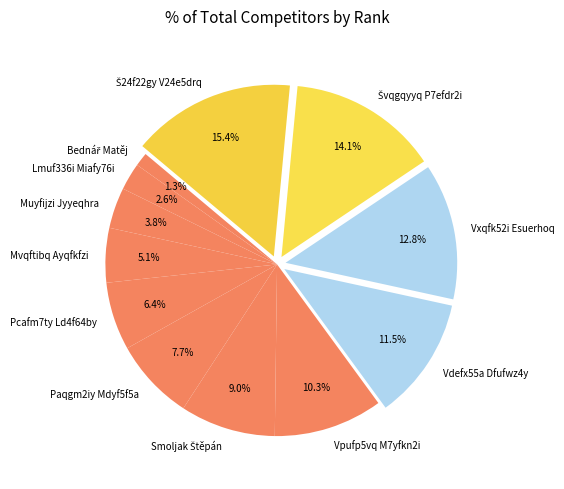

Is it true that Mvqftibq Ayqfkfzi is 5% of the pie?

True